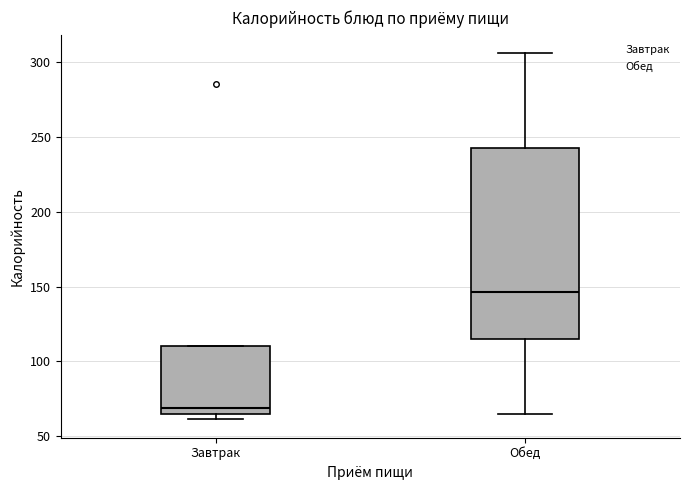

Which box's median line is the highest?

Обед